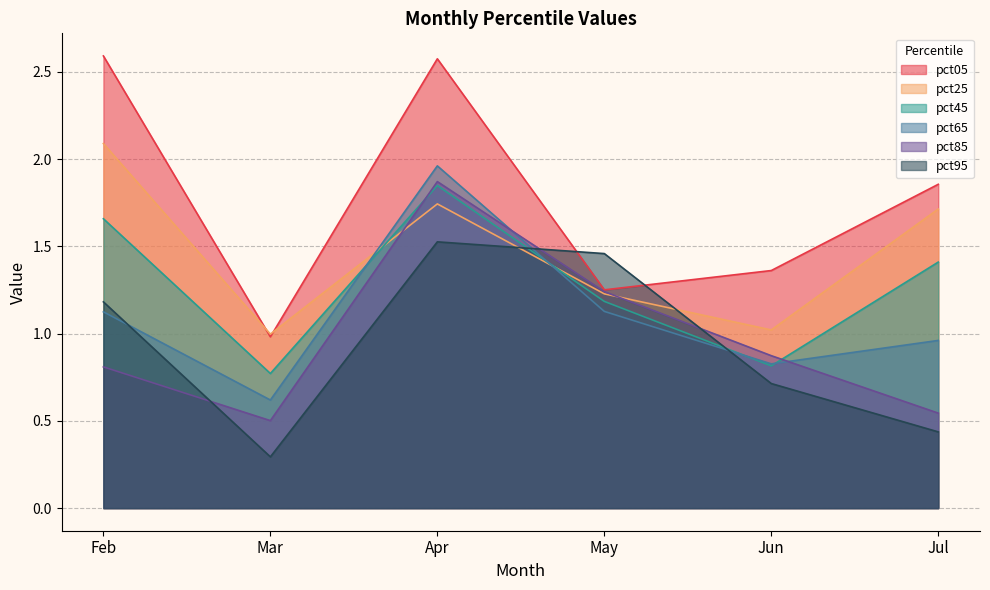

True or false: pct65 has more than 0 interior local peaks.

True